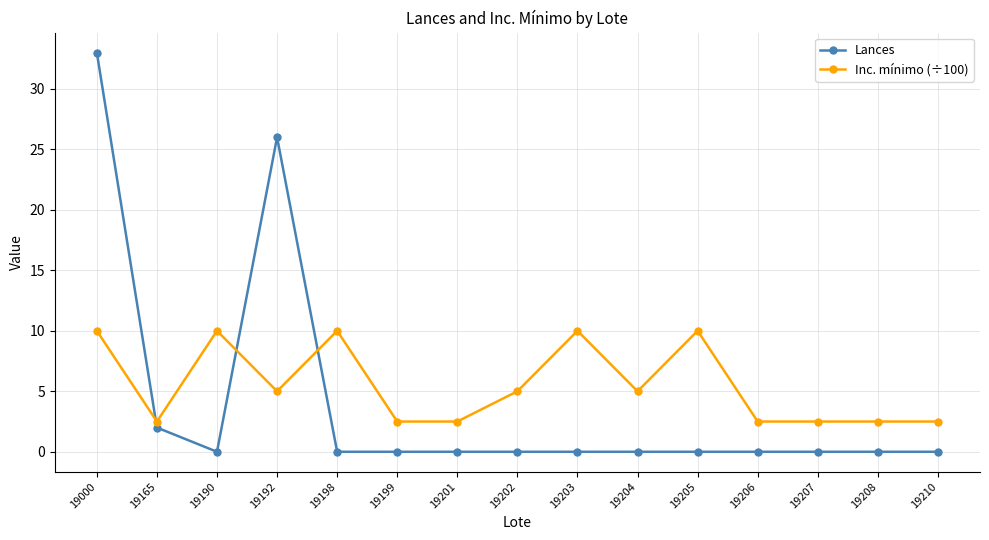

List the series in order of their peak value, lowest first.

Inc. mínimo (÷100), Lances